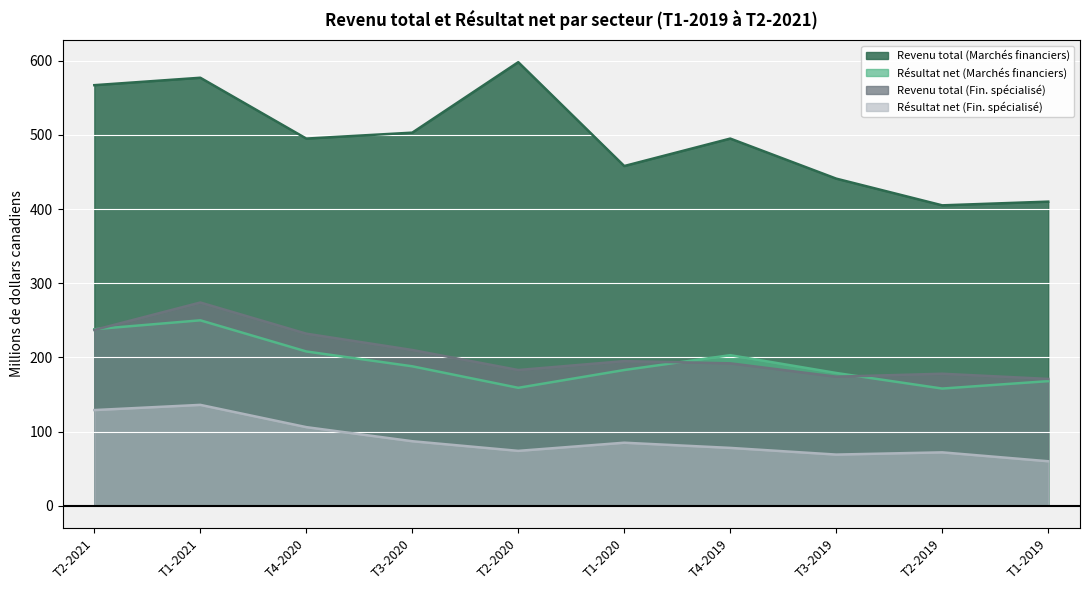

True or false: Résultat net (Marchés financiers) has more than 2 points higher than both neighbors.

False